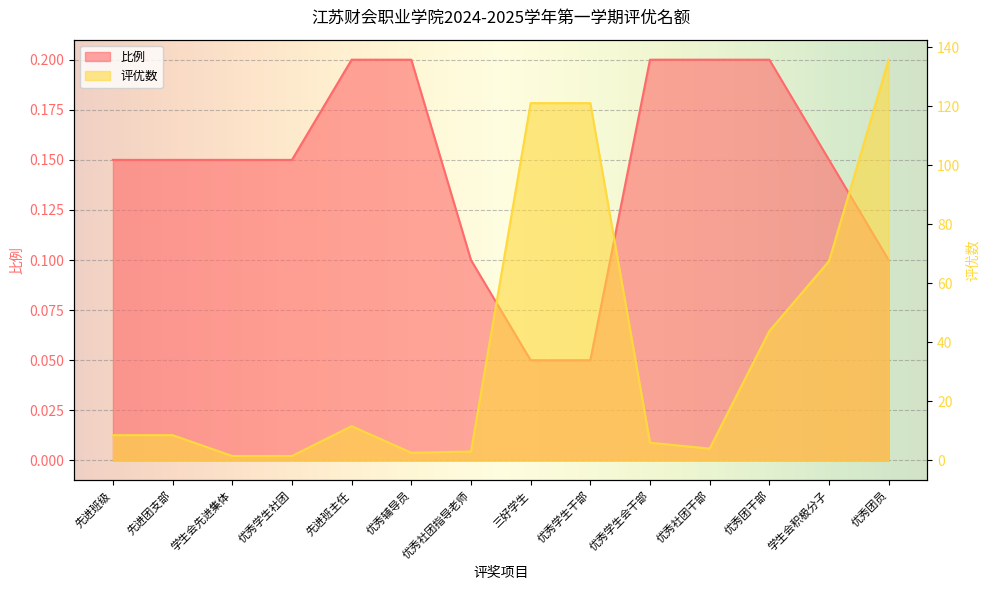

List the series in order of their overall mean, lowest first.

比例, 评优数